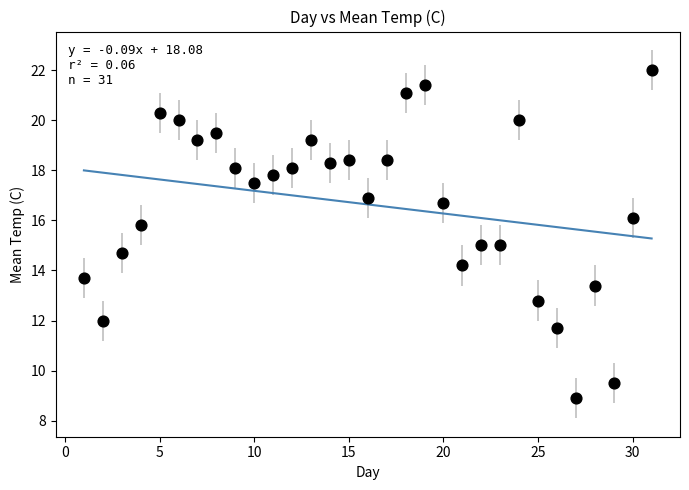

What is the range of Y values (max minus min)?

13.1